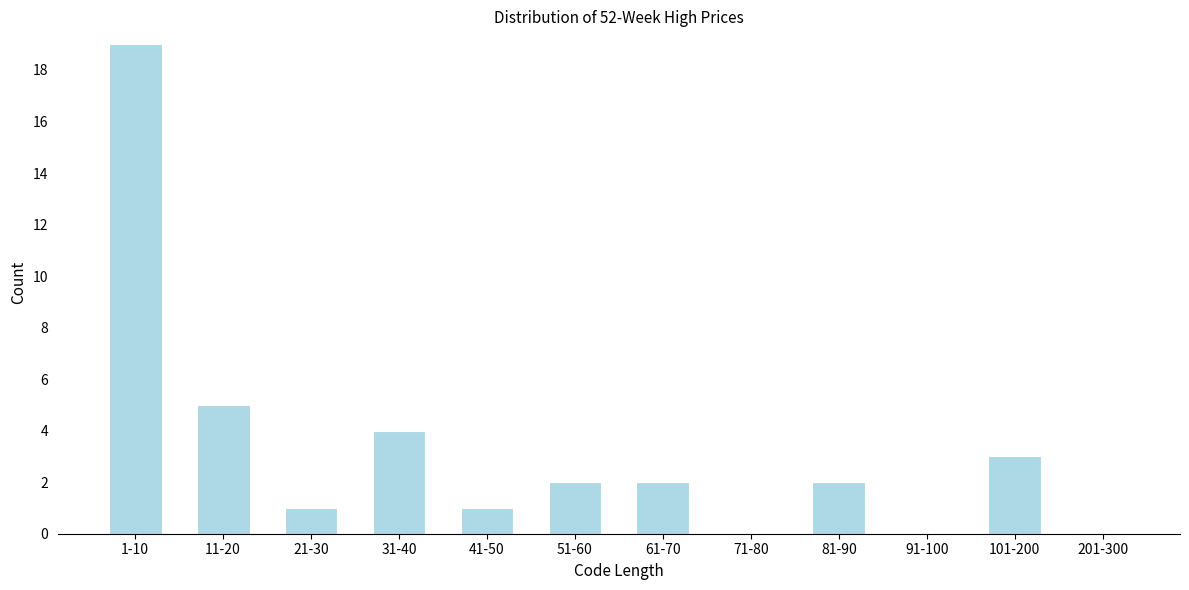

Reading left to right, what are all the values shown in this chart?

1-10=19	11-20=5	21-30=1	31-40=4	41-50=1	51-60=2	61-70=2	71-80=0	81-90=2	91-100=0	101-200=3	201-300=0